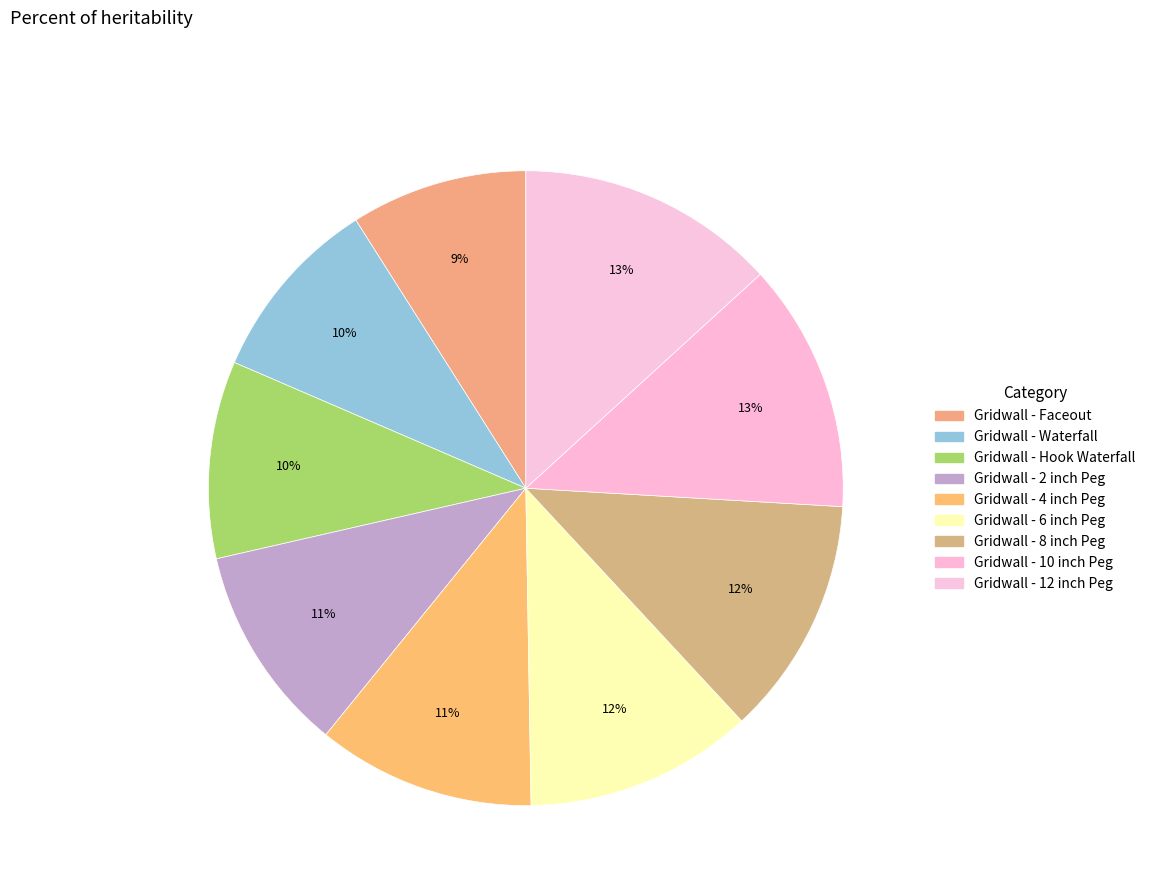

How many segments does this pie chart have?

9